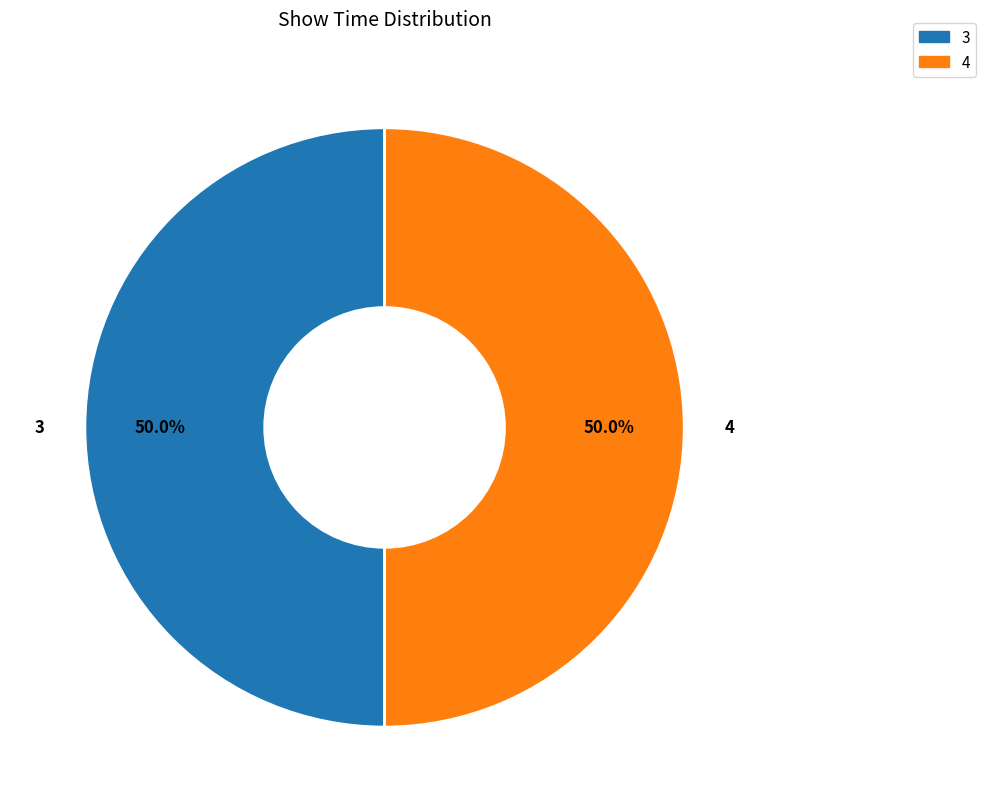

How much of the chart is everything except 4?

50.0%